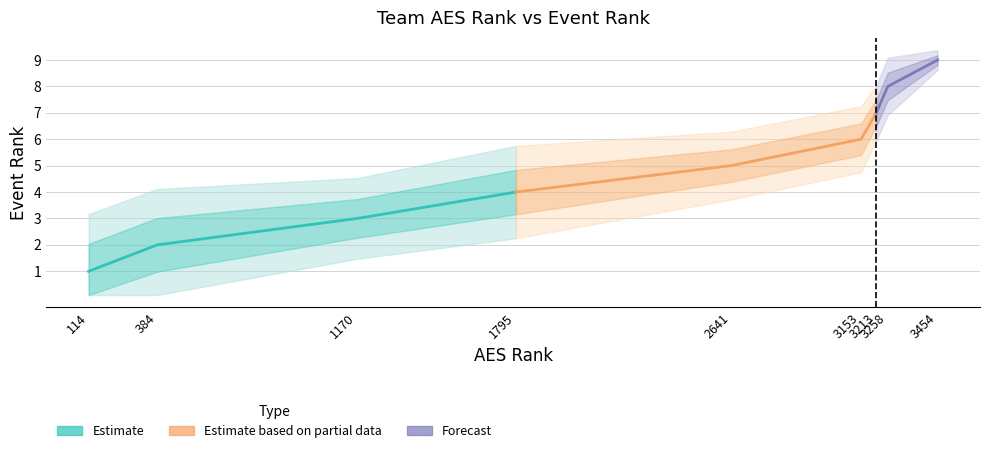

What is the sum of the values at 5 and 8?

15